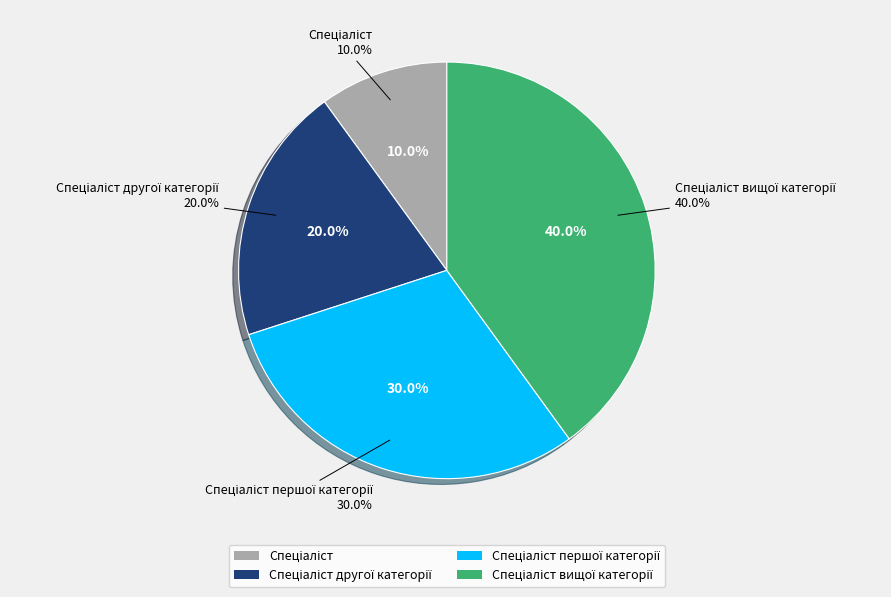

Rank the categories by value from lowest to highest.

Спеціаліст, Спеціаліст другої категорії, Спеціаліст першої категорії, Спеціаліст вищої категорії